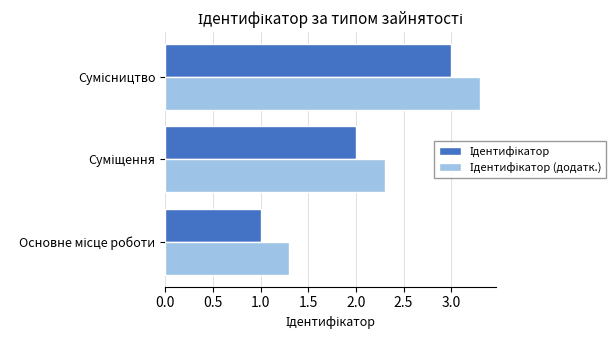

What is the greatest value displayed?

3.3